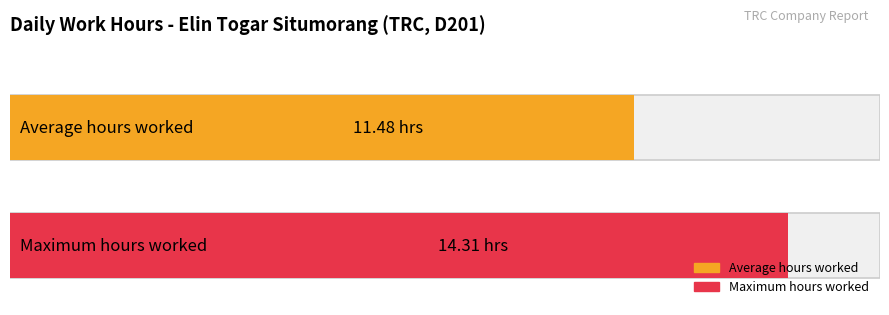

The chart shows a value of 6.6 at 11-Thu. True or false?

False